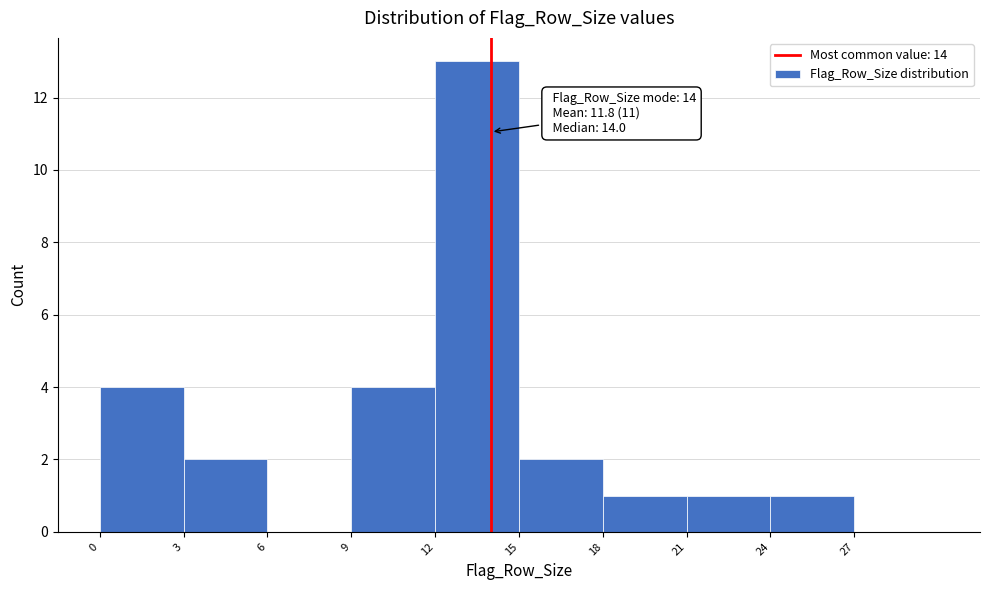

Which range on the x-axis has the tallest bar?

12 to 15